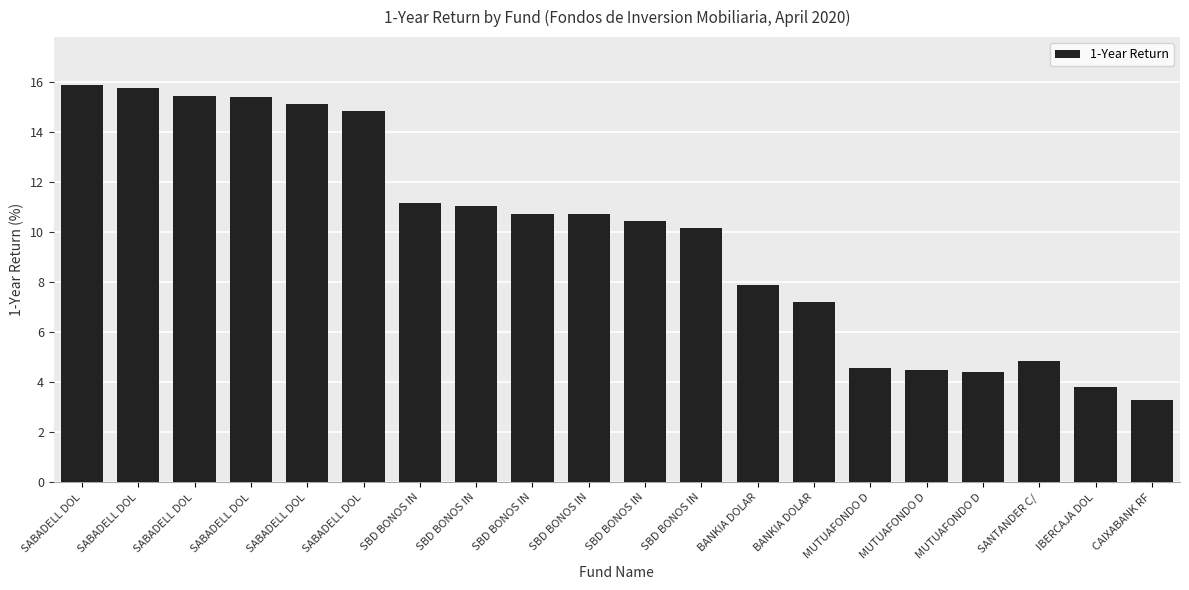

Approximately how many times larger is the value at SBD BONOS IN compared to IBERCAJA DOL?

2.7